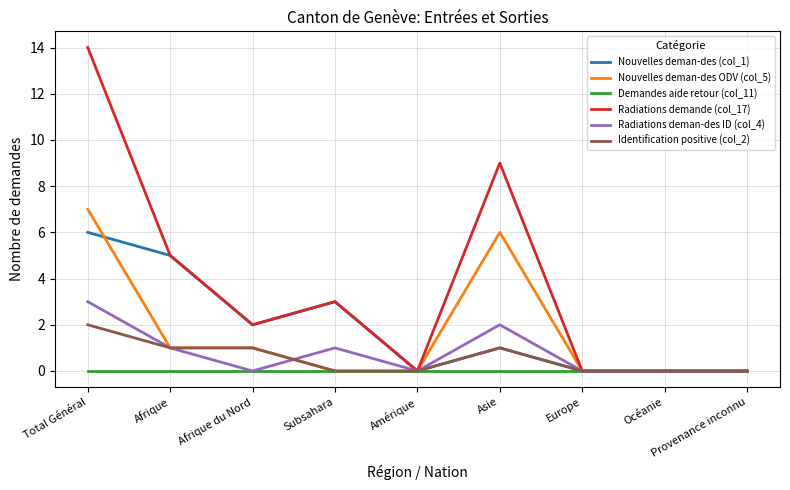

True or false: Nouvelles deman-des (col_1) has a value of -4 at Amérique.

False